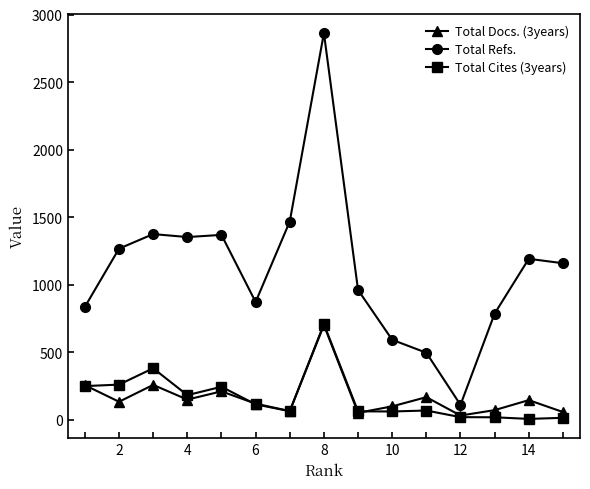

Which series has the largest total across all categories?

Total Refs.